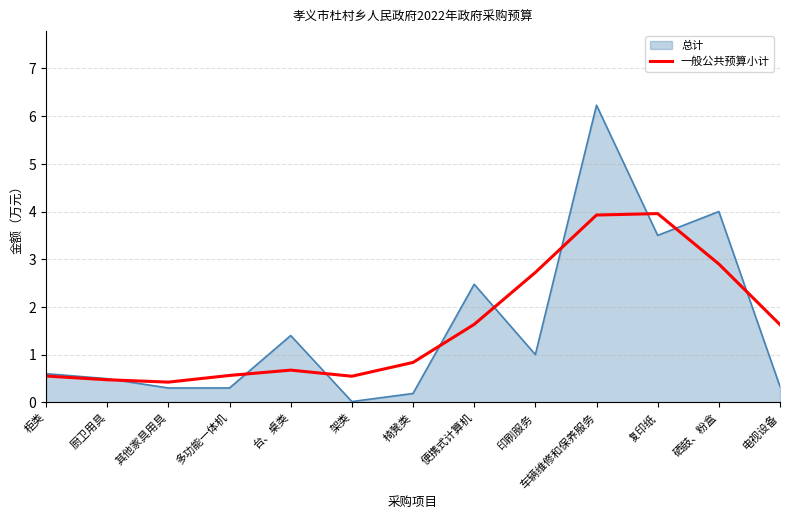

What position from the right is 其他家具用具?

11